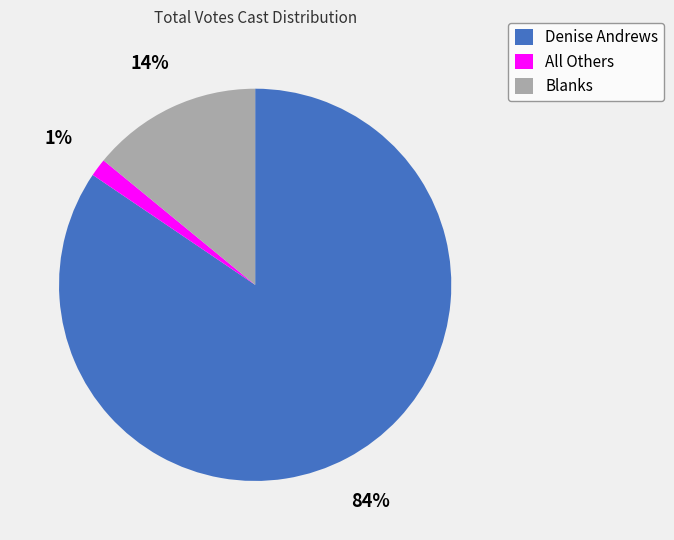

To the nearest percent, what percentage of the pie is All Others?

1%